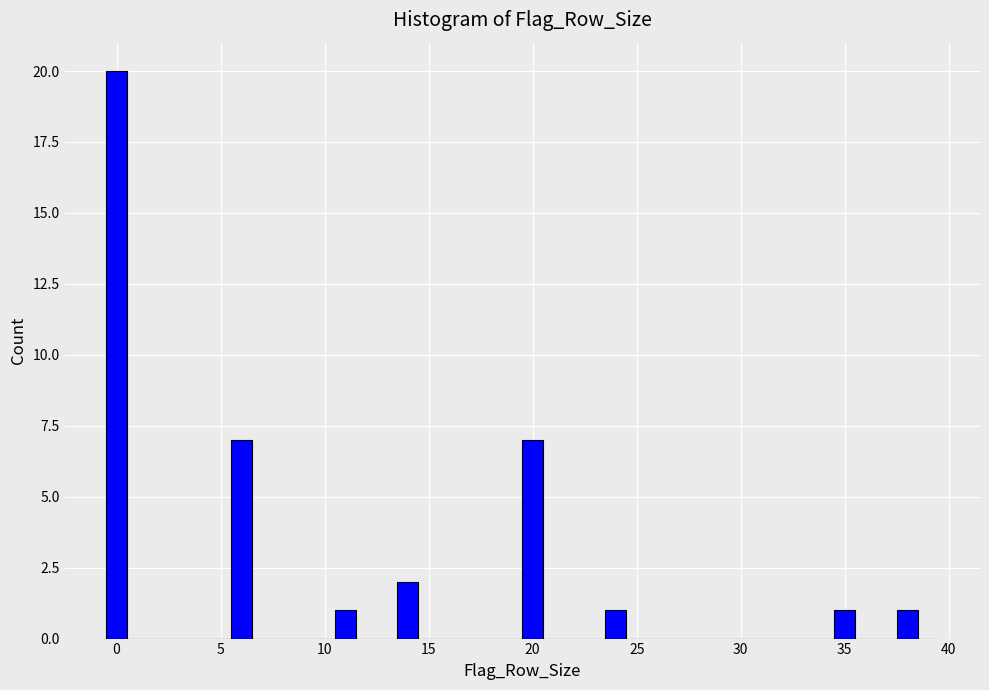

Read against the x-axis, roughly where is the centre of the tallest bar?

0.0